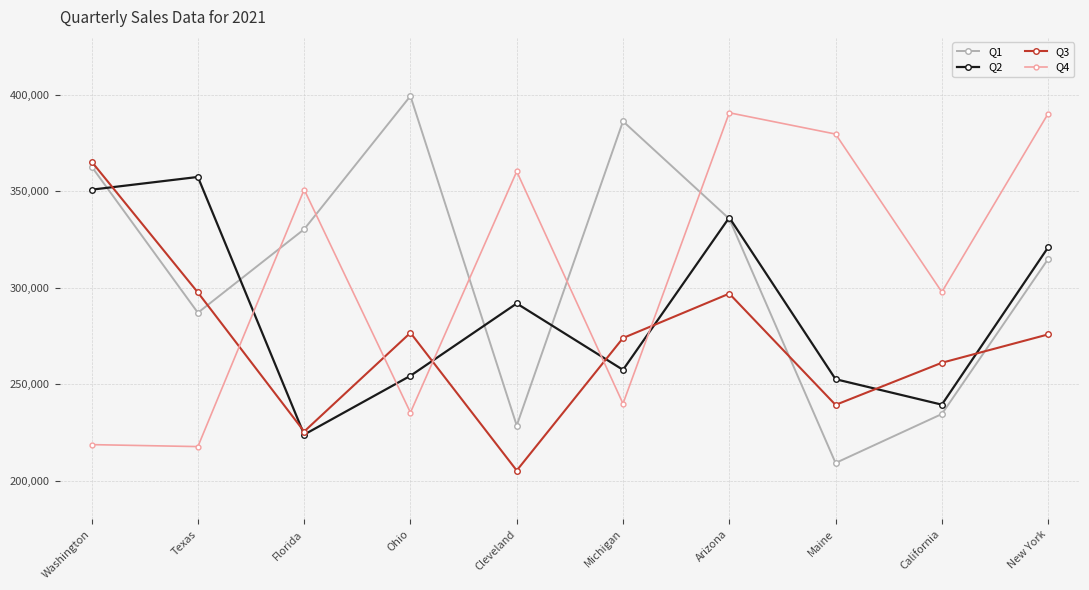

What is the lowest value of the Q3 series?

205310